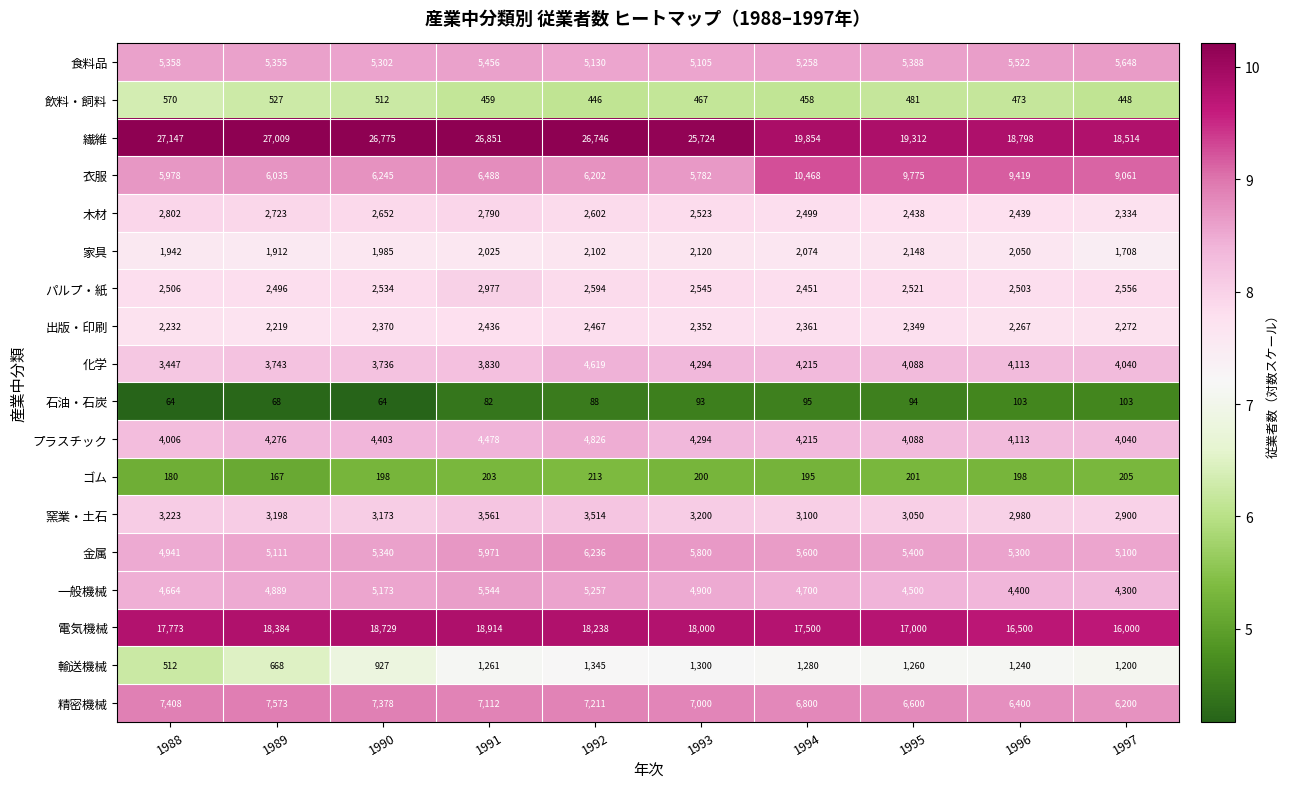

What is the minimum value shown in the chart?

64